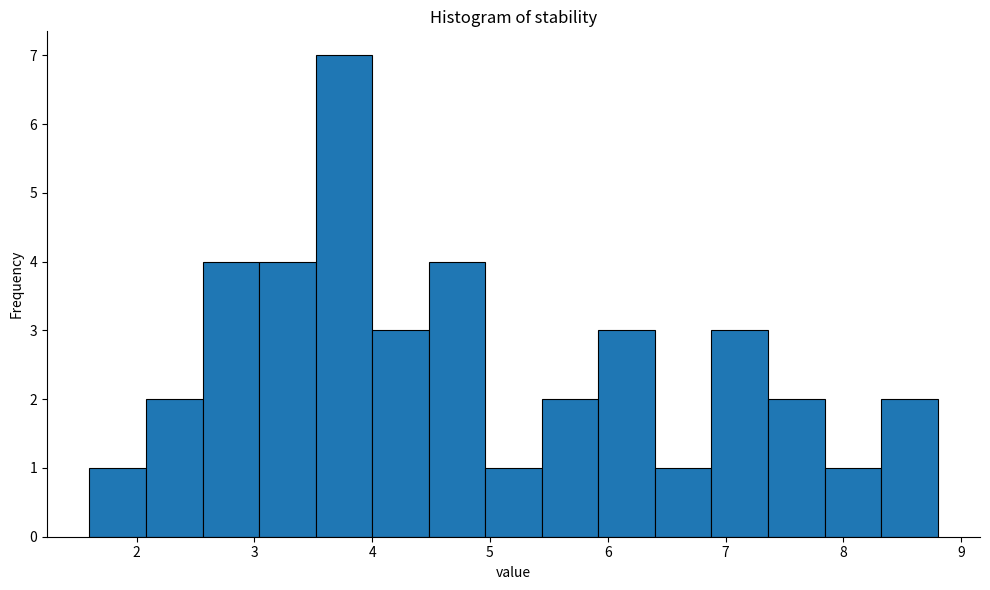

Reading left to right, list every bar in this chart as the range it spans on the x-axis followed by its height. Neither the bar edges nor the heights are printed on the chart, so give them approximately, as read against the axes.

1.60 to 2.08: 1
2.08 to 2.56: 2
2.56 to 3.04: 4
3.04 to 3.52: 4
3.52 to 4.00: 7
4.00 to 4.48: 3
4.48 to 4.96: 4
4.96 to 5.44: 1
5.44 to 5.92: 2
5.92 to 6.40: 3
6.40 to 6.88: 1
6.88 to 7.36: 3
7.36 to 7.84: 2
7.84 to 8.32: 1
8.32 to 8.80: 2